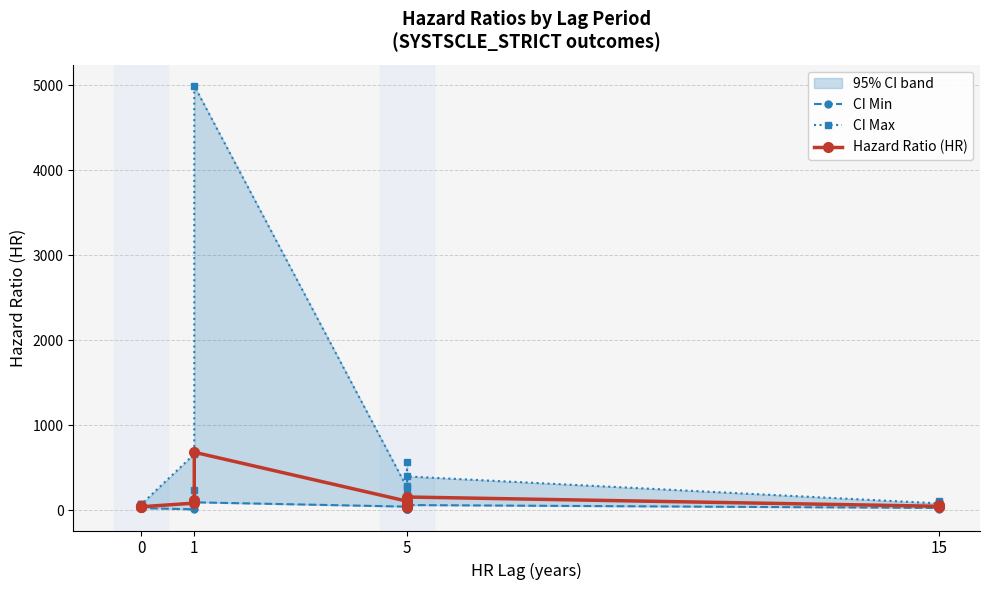

Rank the series by their average value, from lowest to highest.

CI Min, Hazard Ratio (HR), CI Max